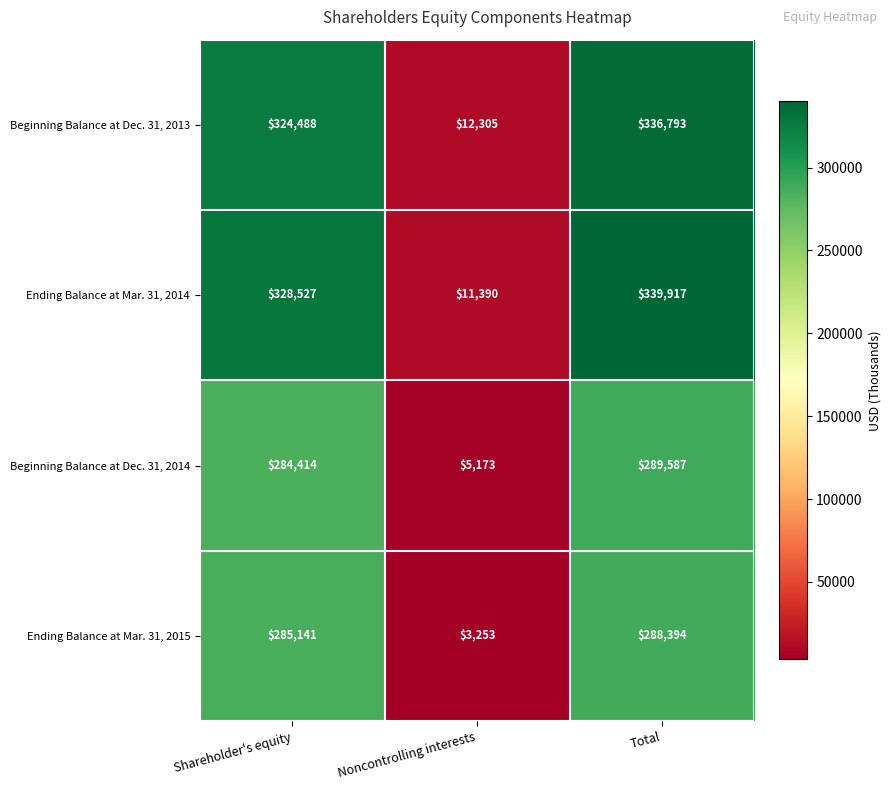

At which category is the sum across all series the highest?

Total